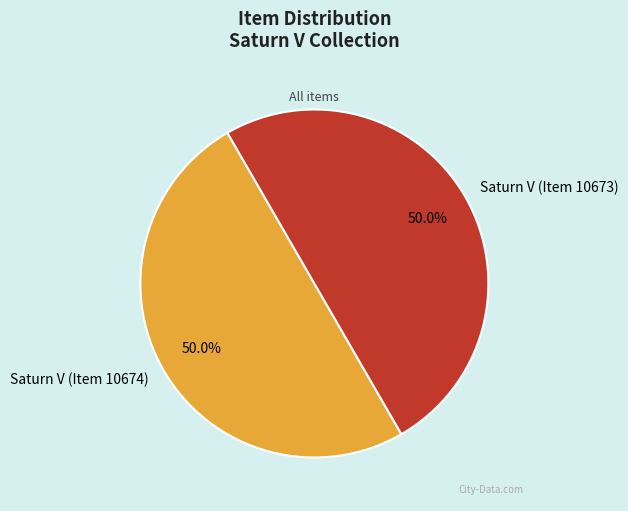

How many slices are in this pie chart?

2